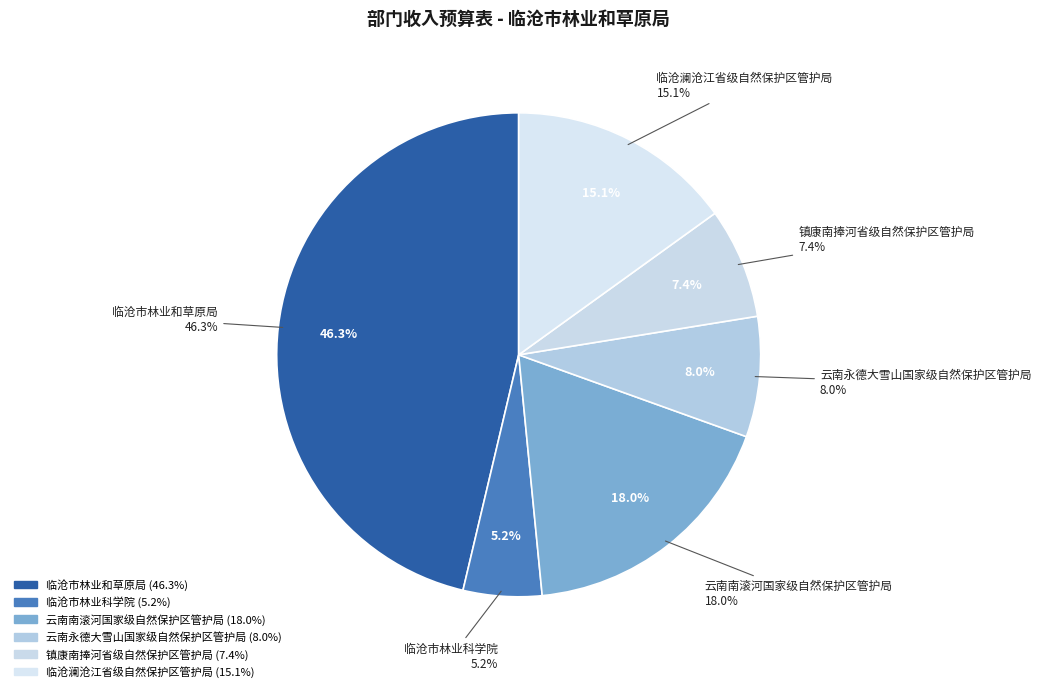

Is the sum of 临沧市林业和草原局 and 云南永德大雪山国家级自然保护区管护局 greater than half?

Yes